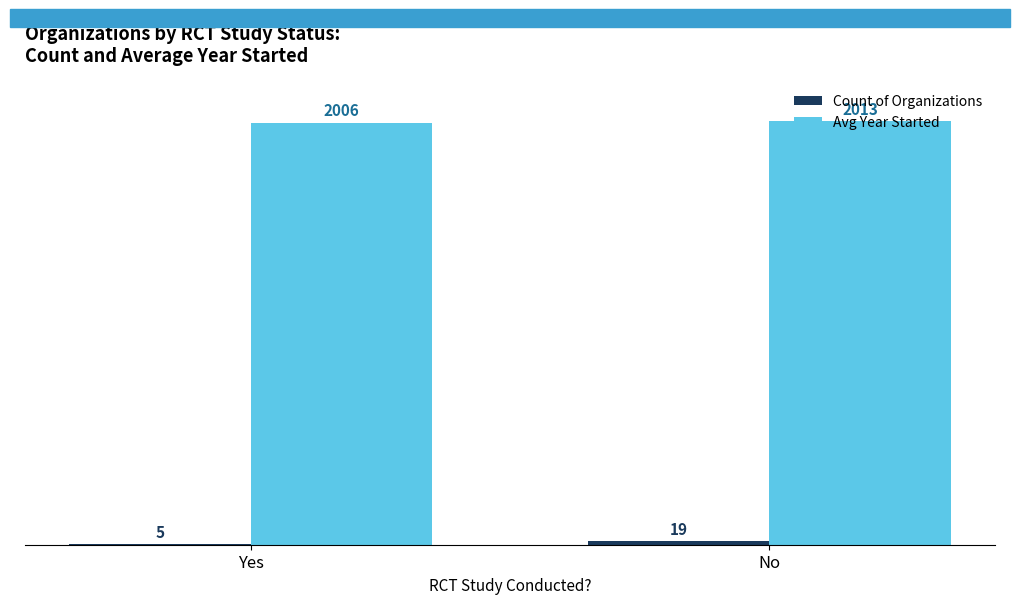

The value of Avg Year Started at Yes is 2006. True or false?

True